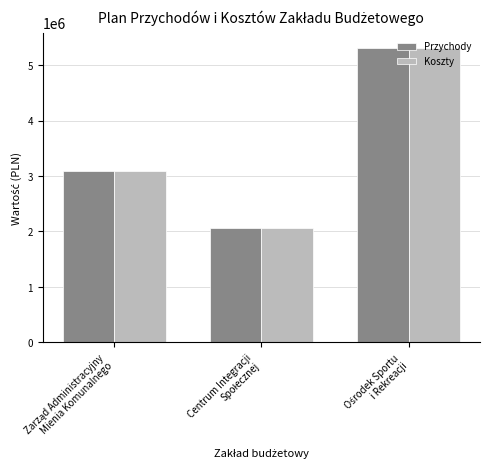

What is the smallest value displayed?

2061000.0